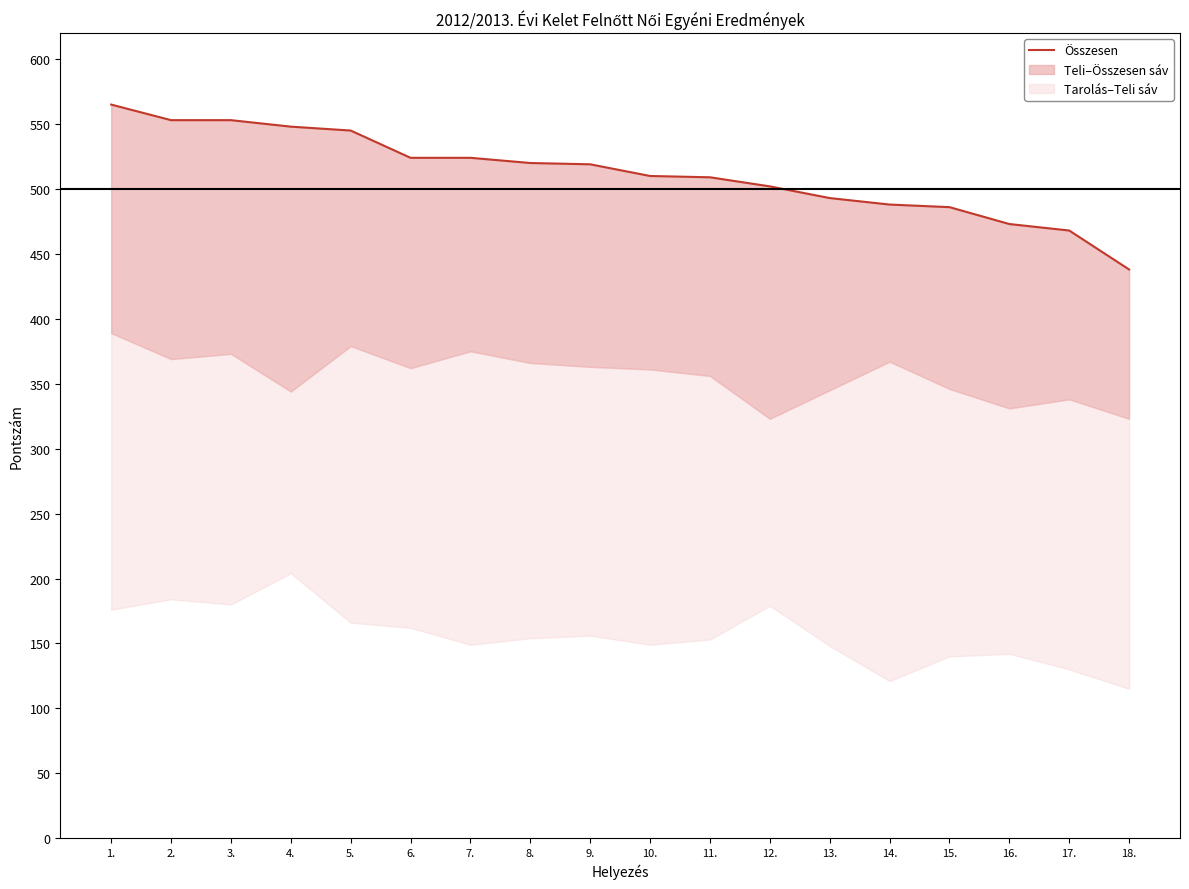

Where does the data first go above 519?

1.